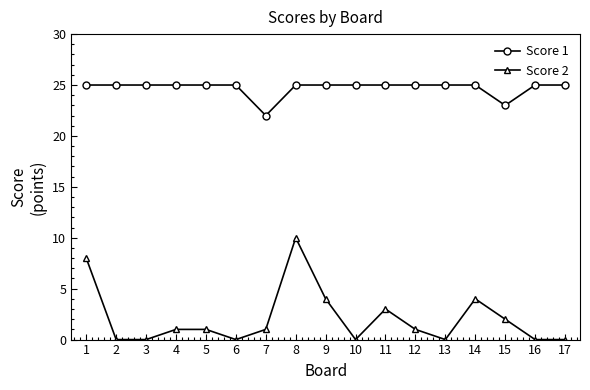

What is the difference between the highest and lowest values at 17?

25